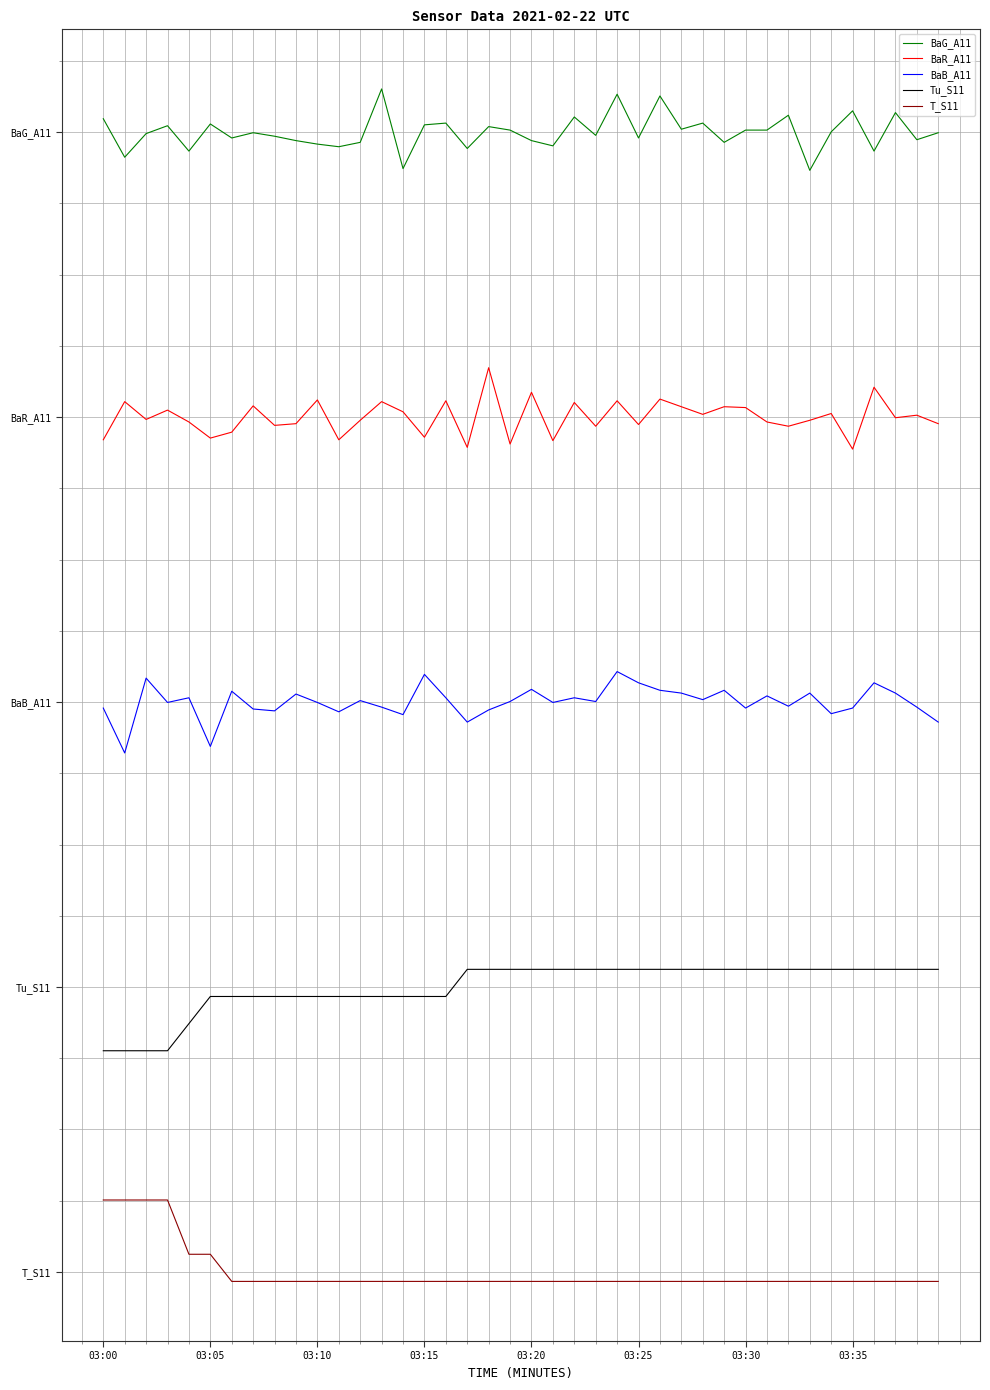

What are all the series names shown in the legend?

BaG_A11, BaR_A11, BaB_A11, Tu_S11, T_S11